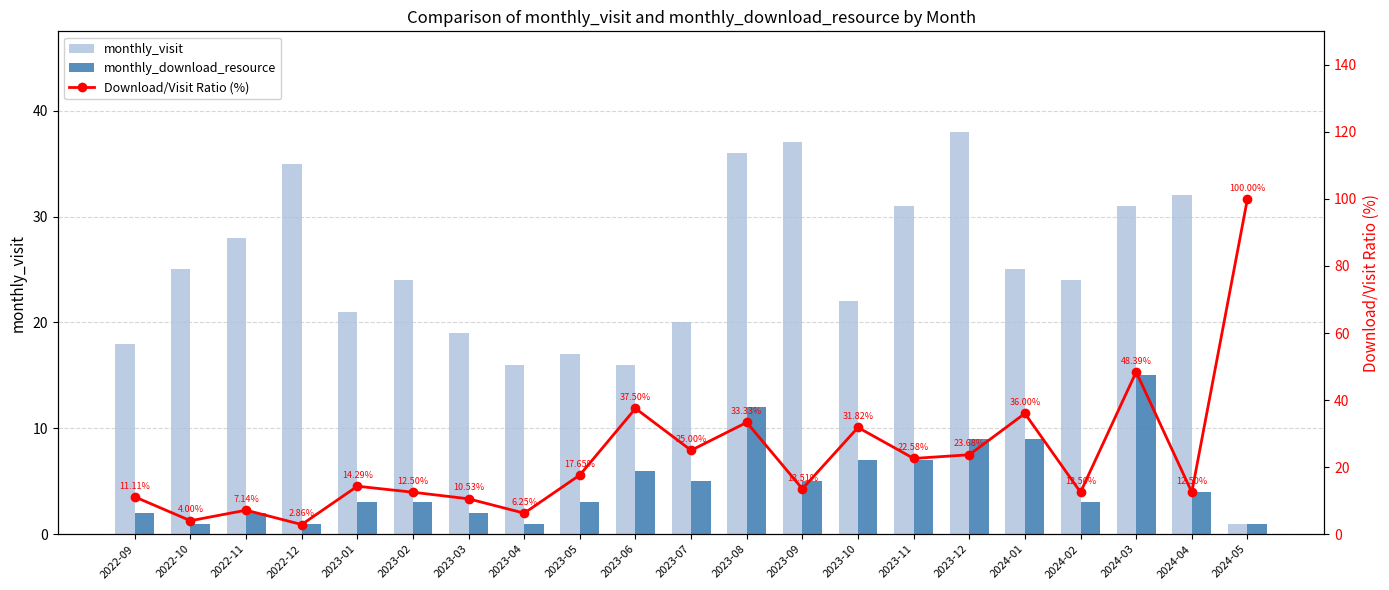

What is the difference between the second highest and second lowest values in the monthly_visit series?

21.0